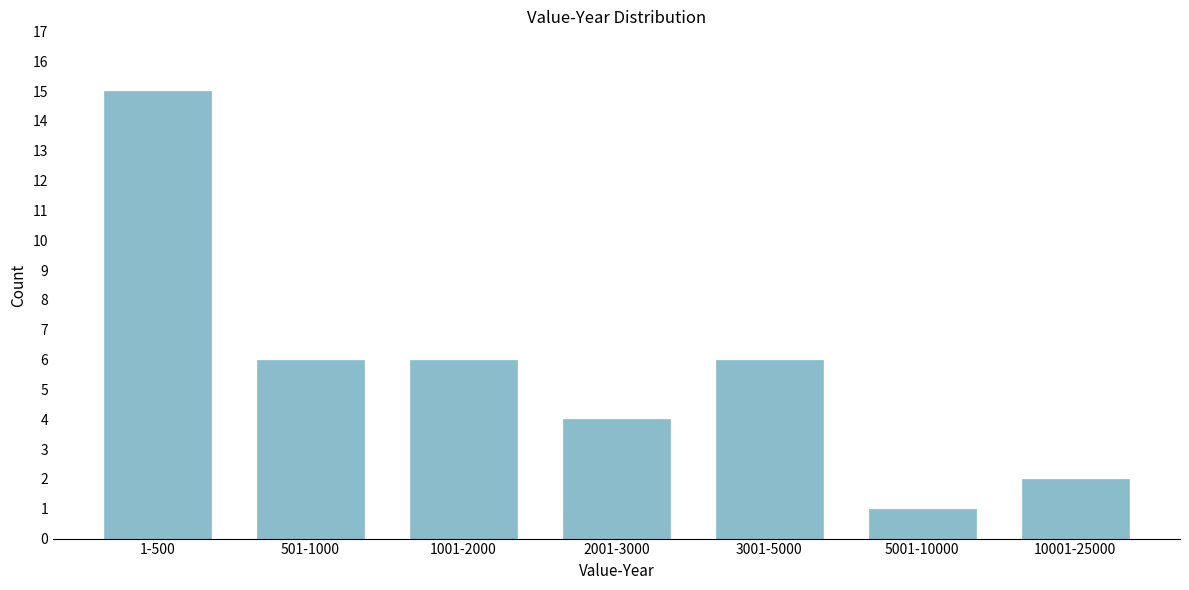

Reading right to left, extract all data points from this chart.

2	1	6	4	6	6	15